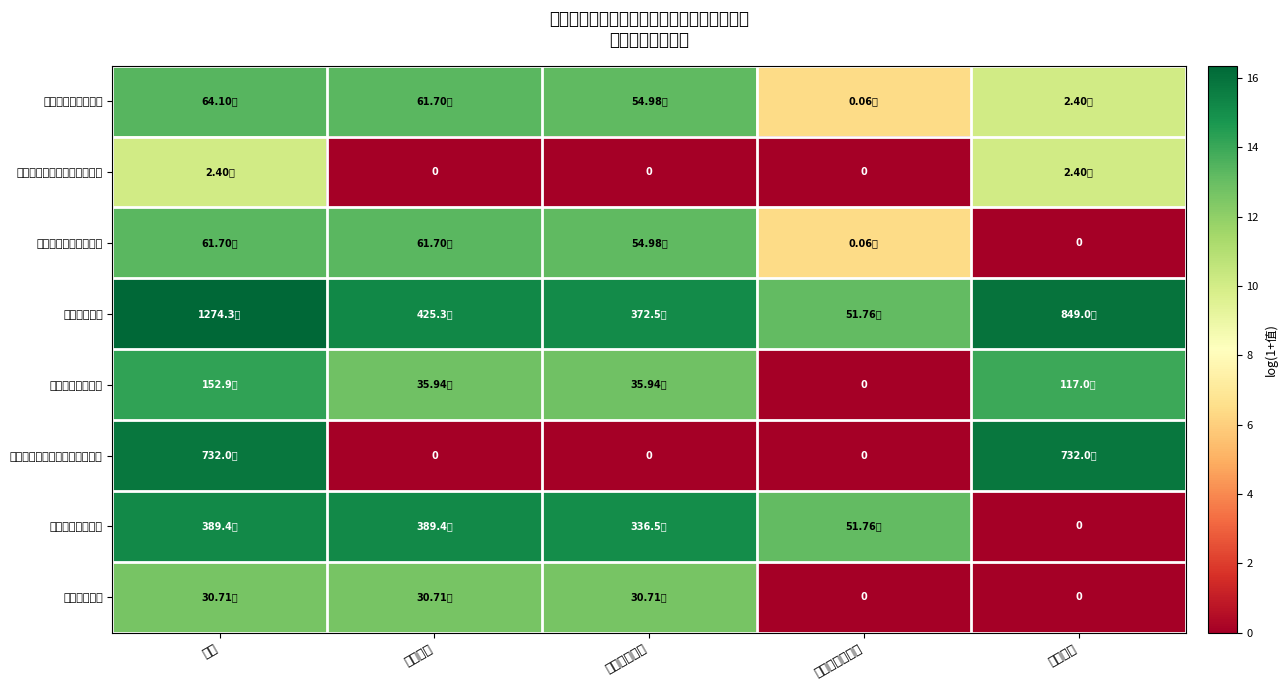

Is the value of 行政事业单位养老支出 at 合计 greater than the value of 社会保障和就业支出 at 商品和服务支出?

Yes